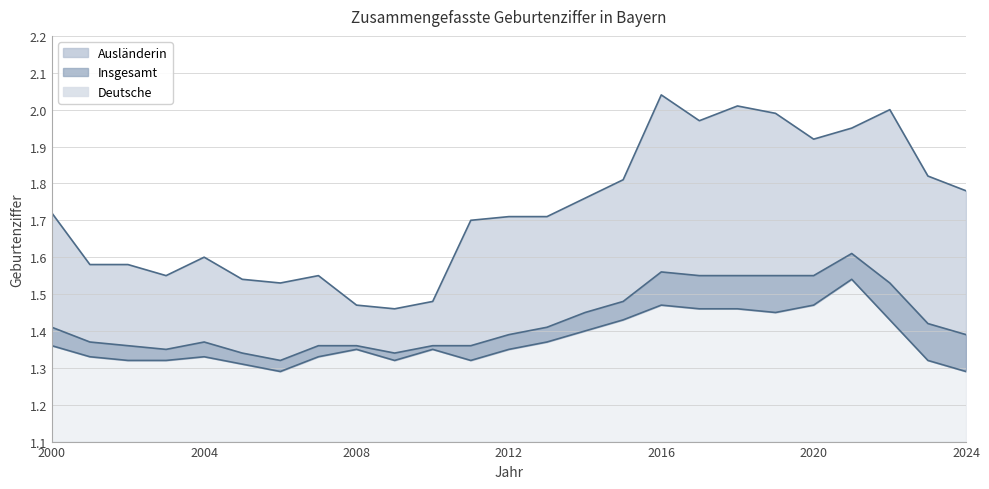

Which series has the largest total across all categories?

Ausländerin